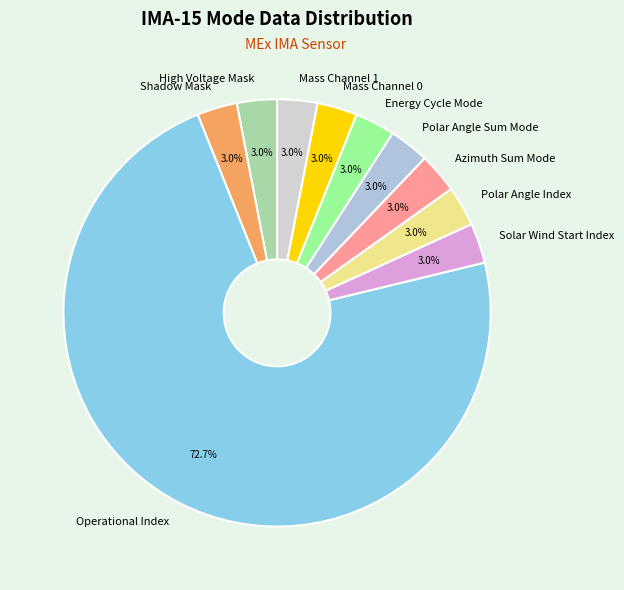

Does any single category account for the majority?

Yes